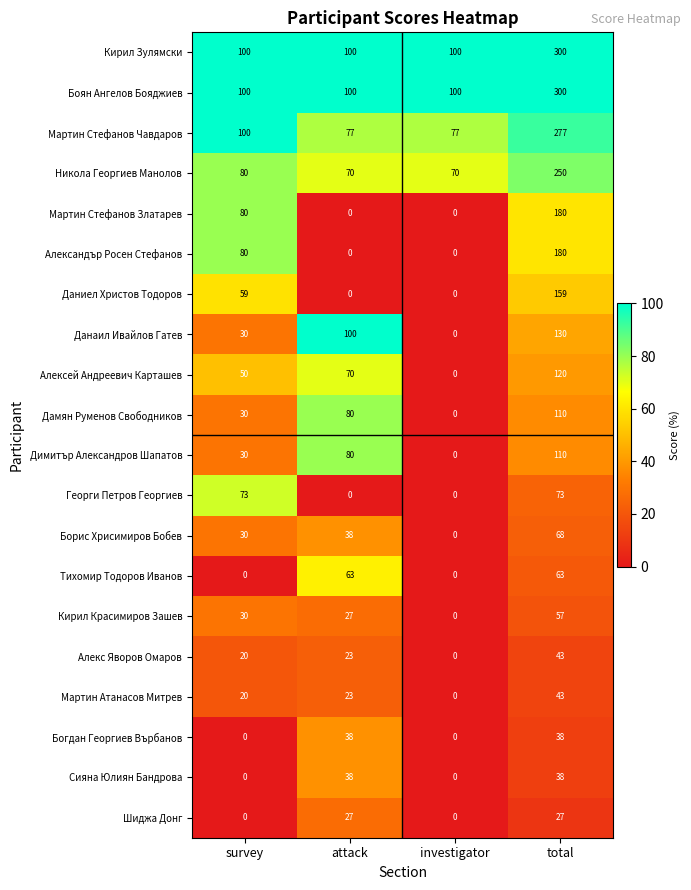

What is the maximum value shown in the chart?

300